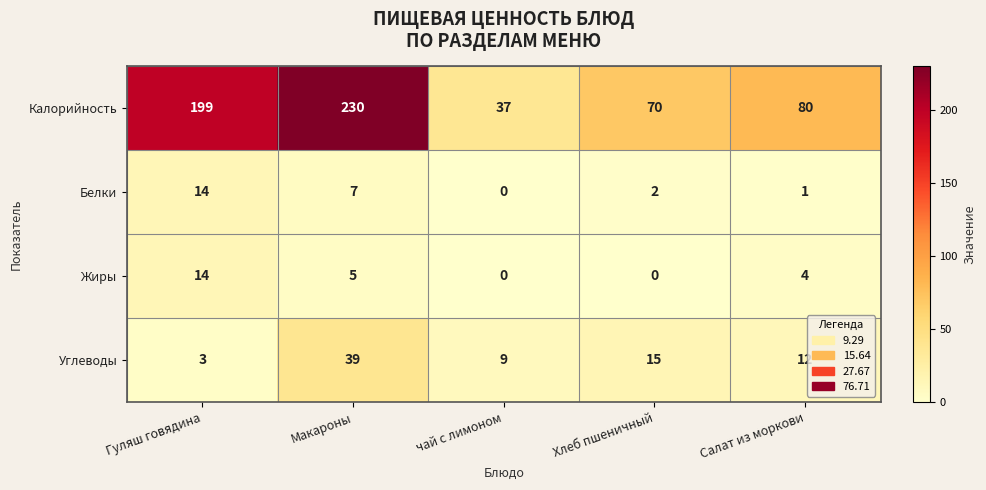

At which label is Жиры closest to 7?

Макароны